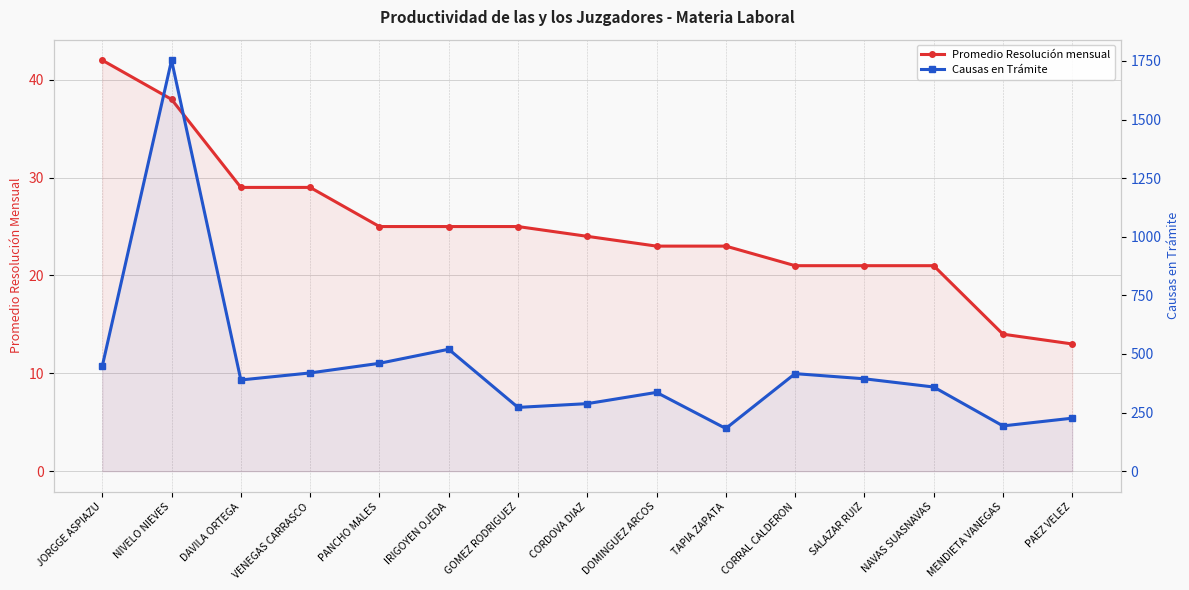

What is the sum of the Causas en Trámite values at IRIGOYEN OJEDA and DOMINGUEZ ARCOS?

856